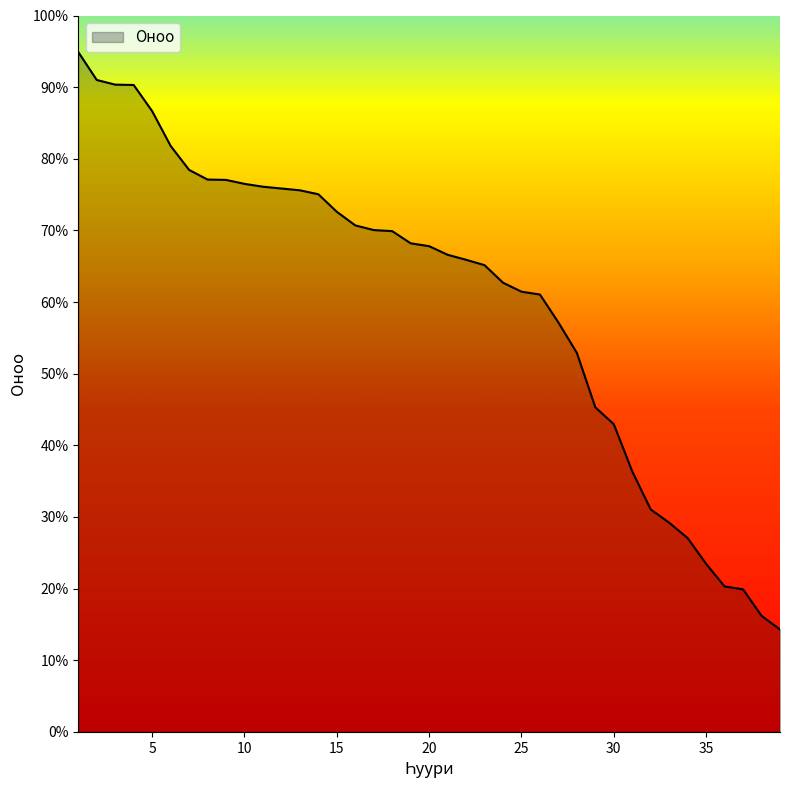

How many lines are shown in the chart?

1